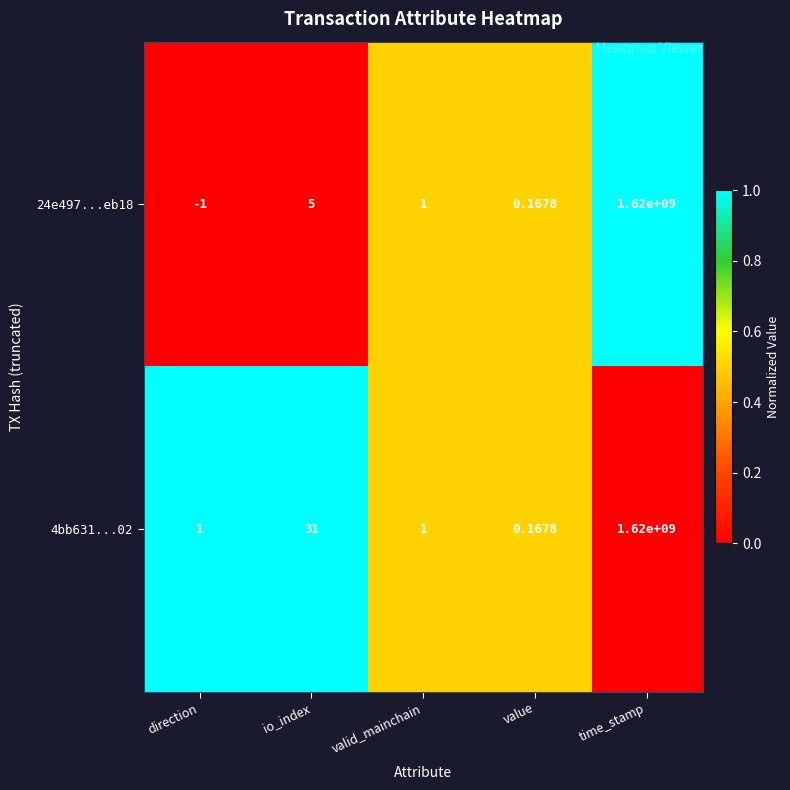

List the labels in order of 24e497...eb18 value, largest first.

time_stamp, io_index, valid_mainchain, value, direction